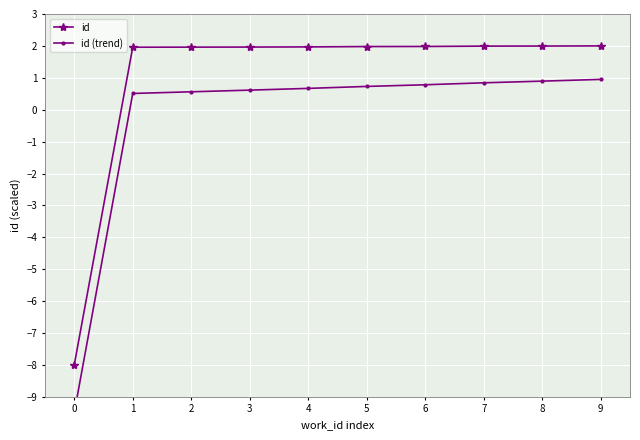

What is the value of the id point at the 3rd from the left?

2.0